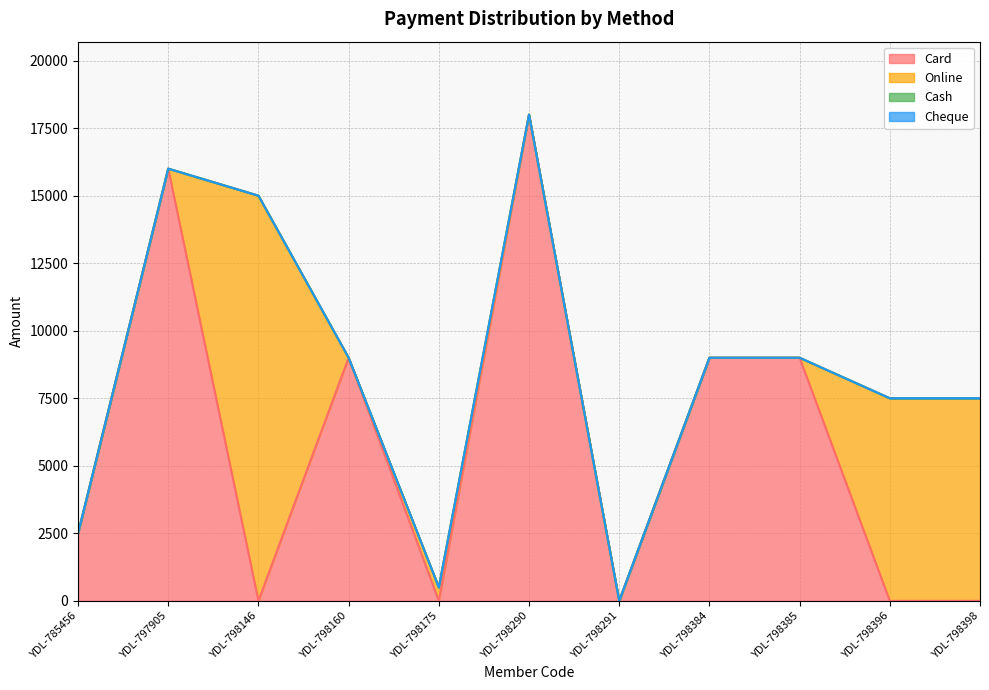

The Card series shows 6719 at YDL-797905. True or false?

False